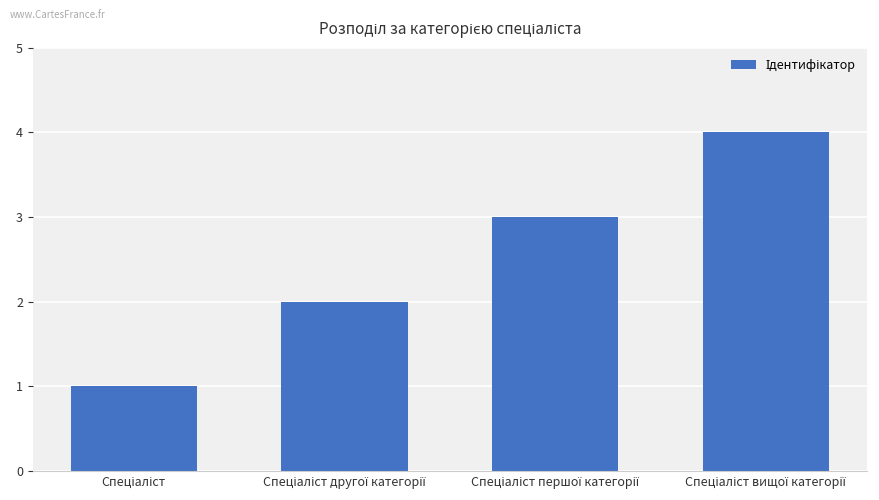

What is the difference between the maximum and minimum values?

3